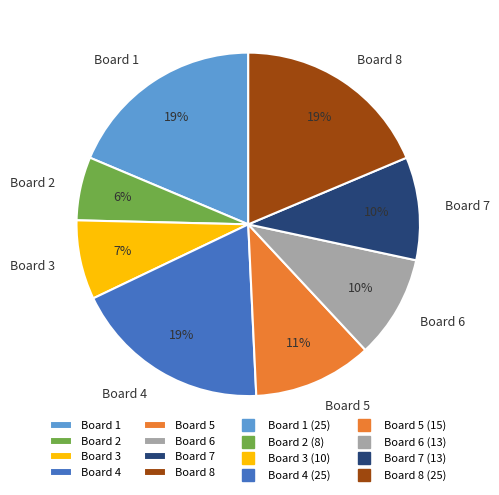

Combined, do Board 6 and Board 4 account for over 50%?

No